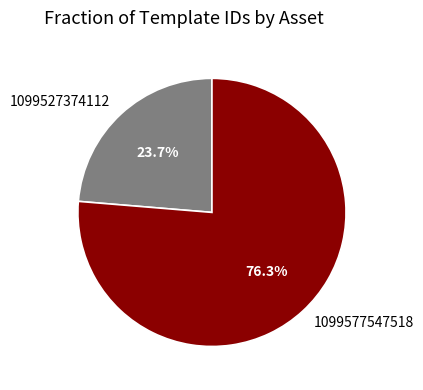

The 1099577547518 slice represents 76% of the pie. True or false?

True